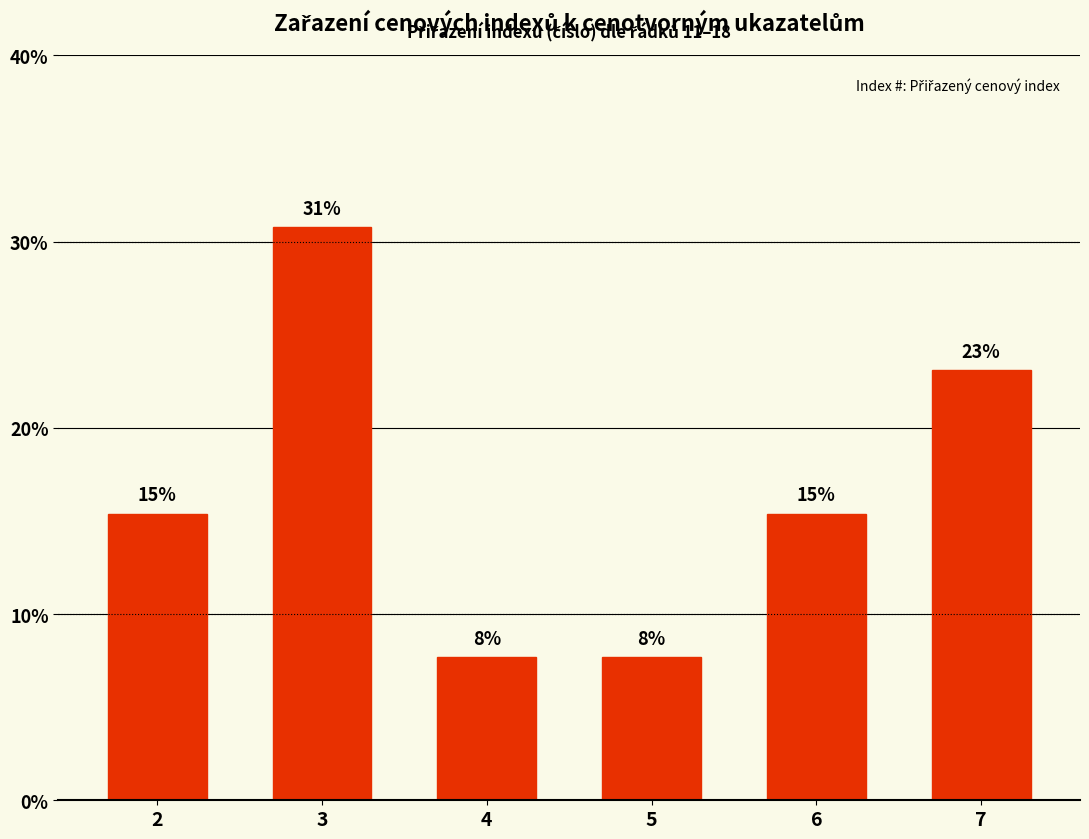

What is the sum of all values?

100.0